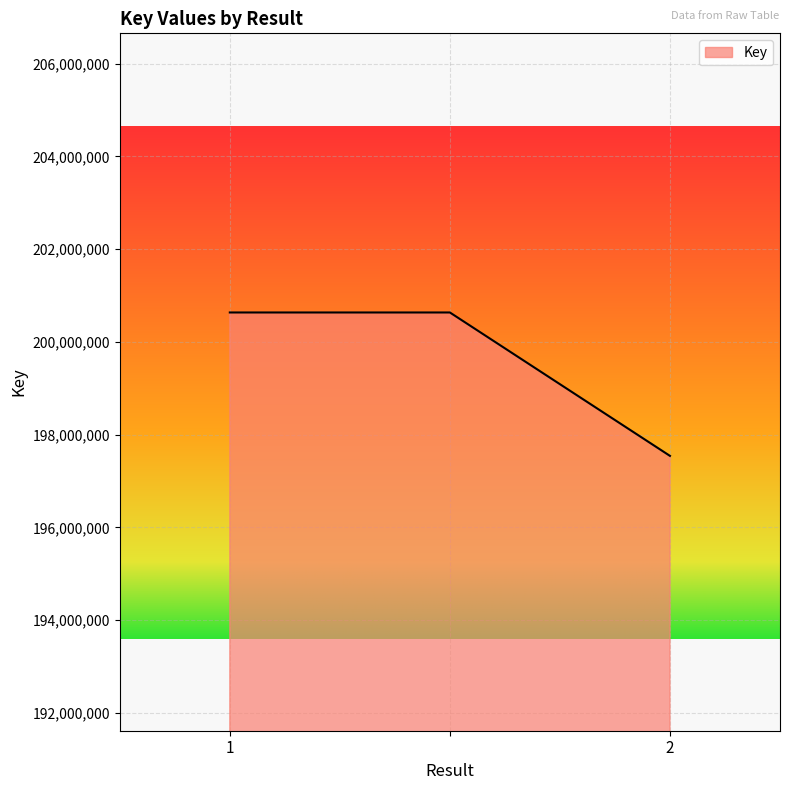

What is the greatest value displayed?

200633475